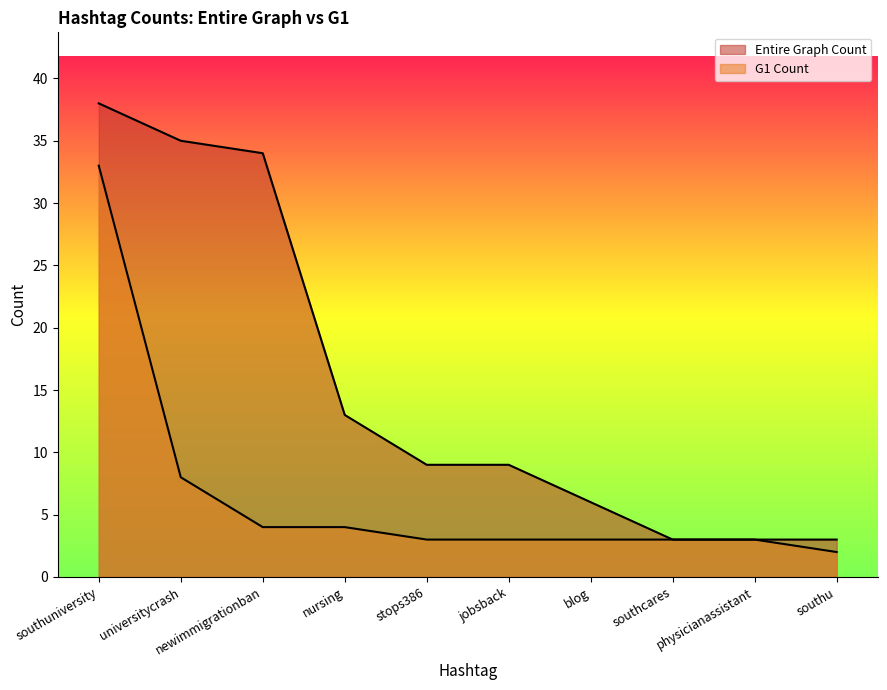

True or false: G1 Count has a value of 5 at blog.

False